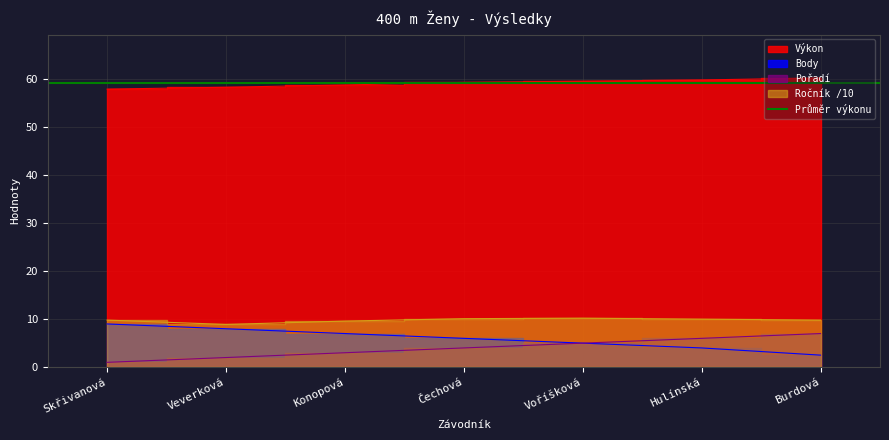

What is the sum of the Výkon values at Veverková and Burdová?

118.6